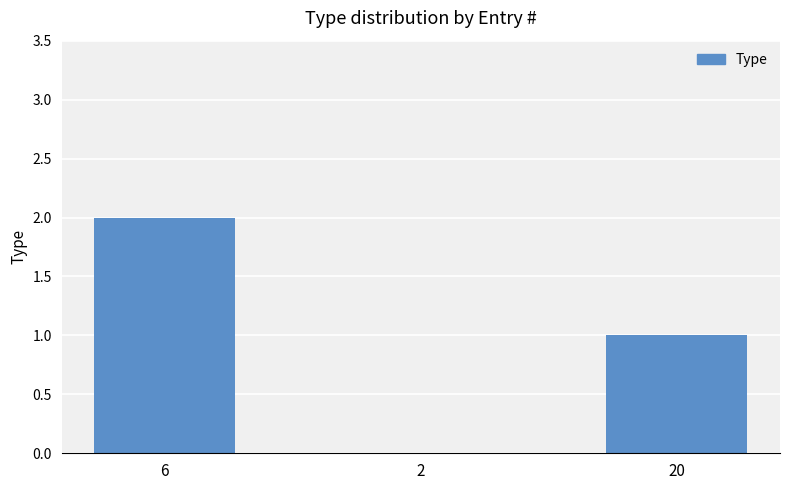

What is the sum of all values?

3